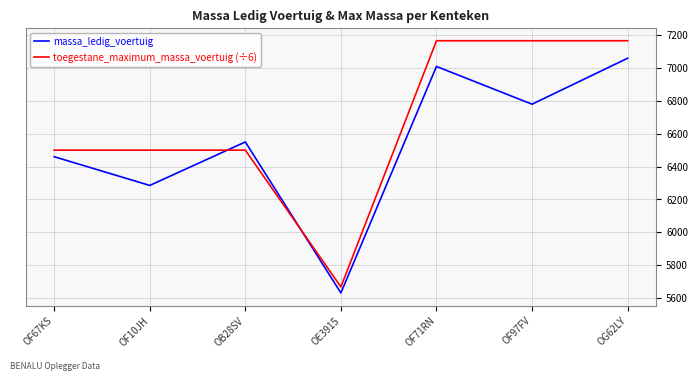

Which category has the highest value in the massa_ledig_voertuig series?

OG62LY